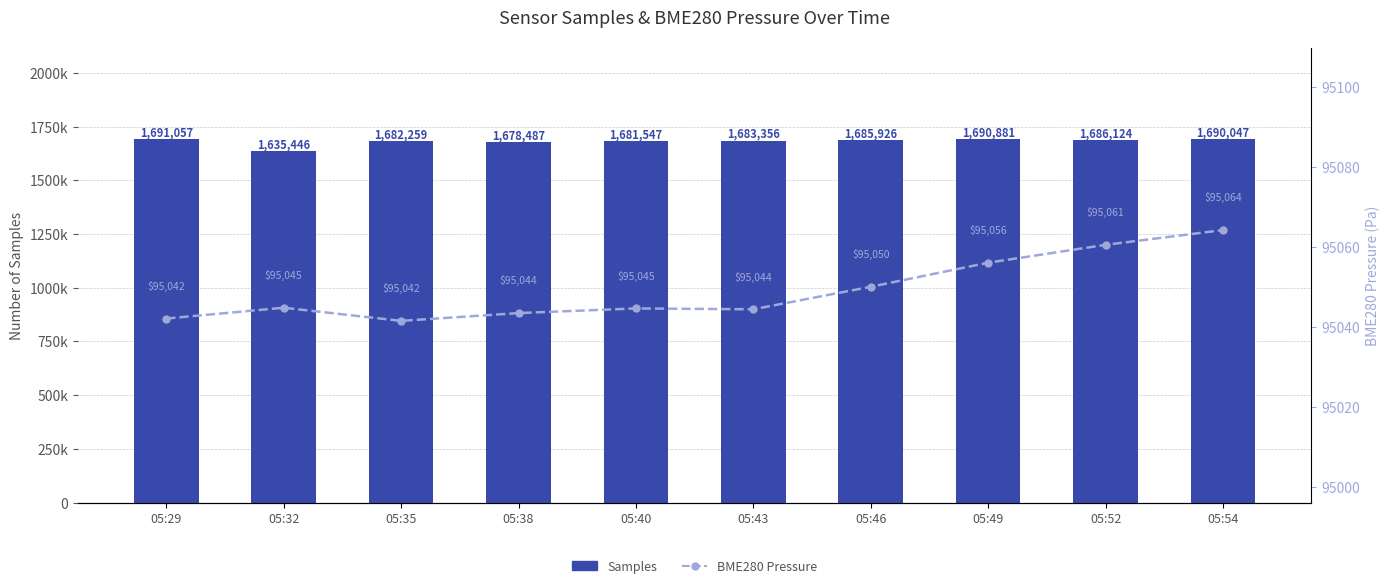

What is the difference between the second highest and minimum values in the Samples series?

55435.0